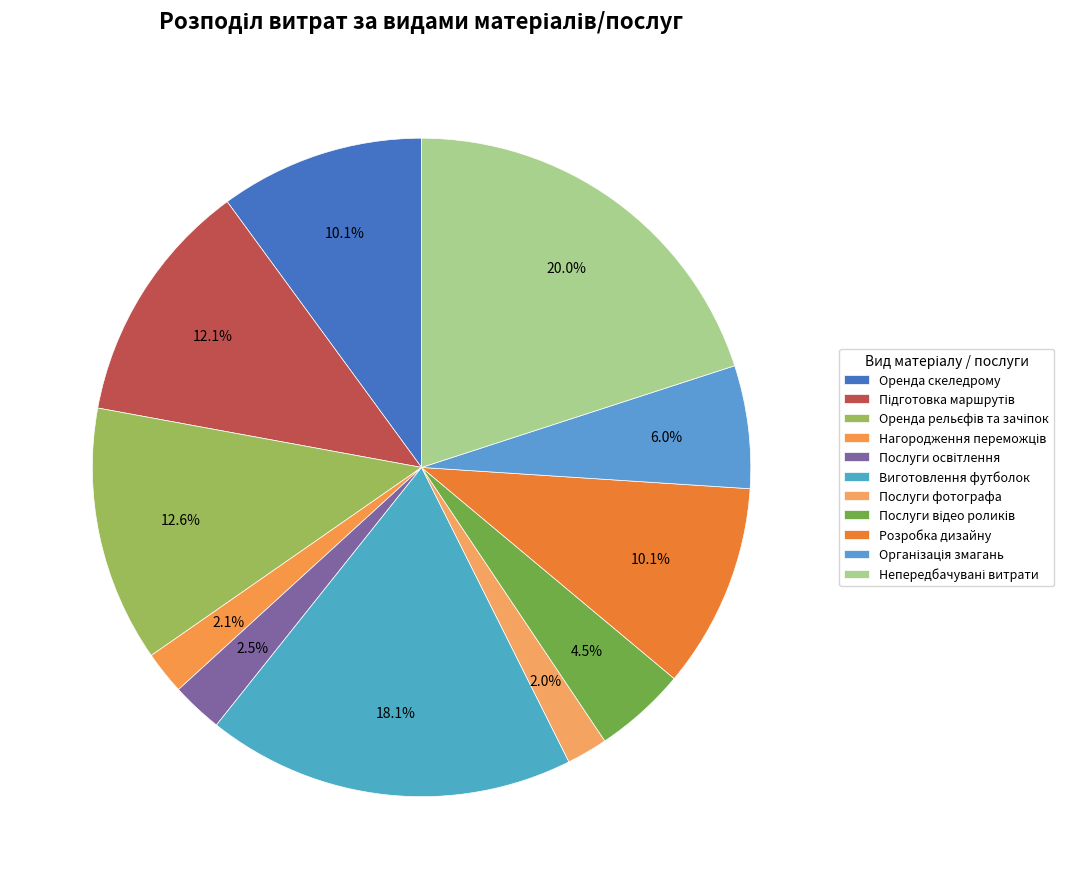

To the nearest percent, what is the average slice percentage?

9%